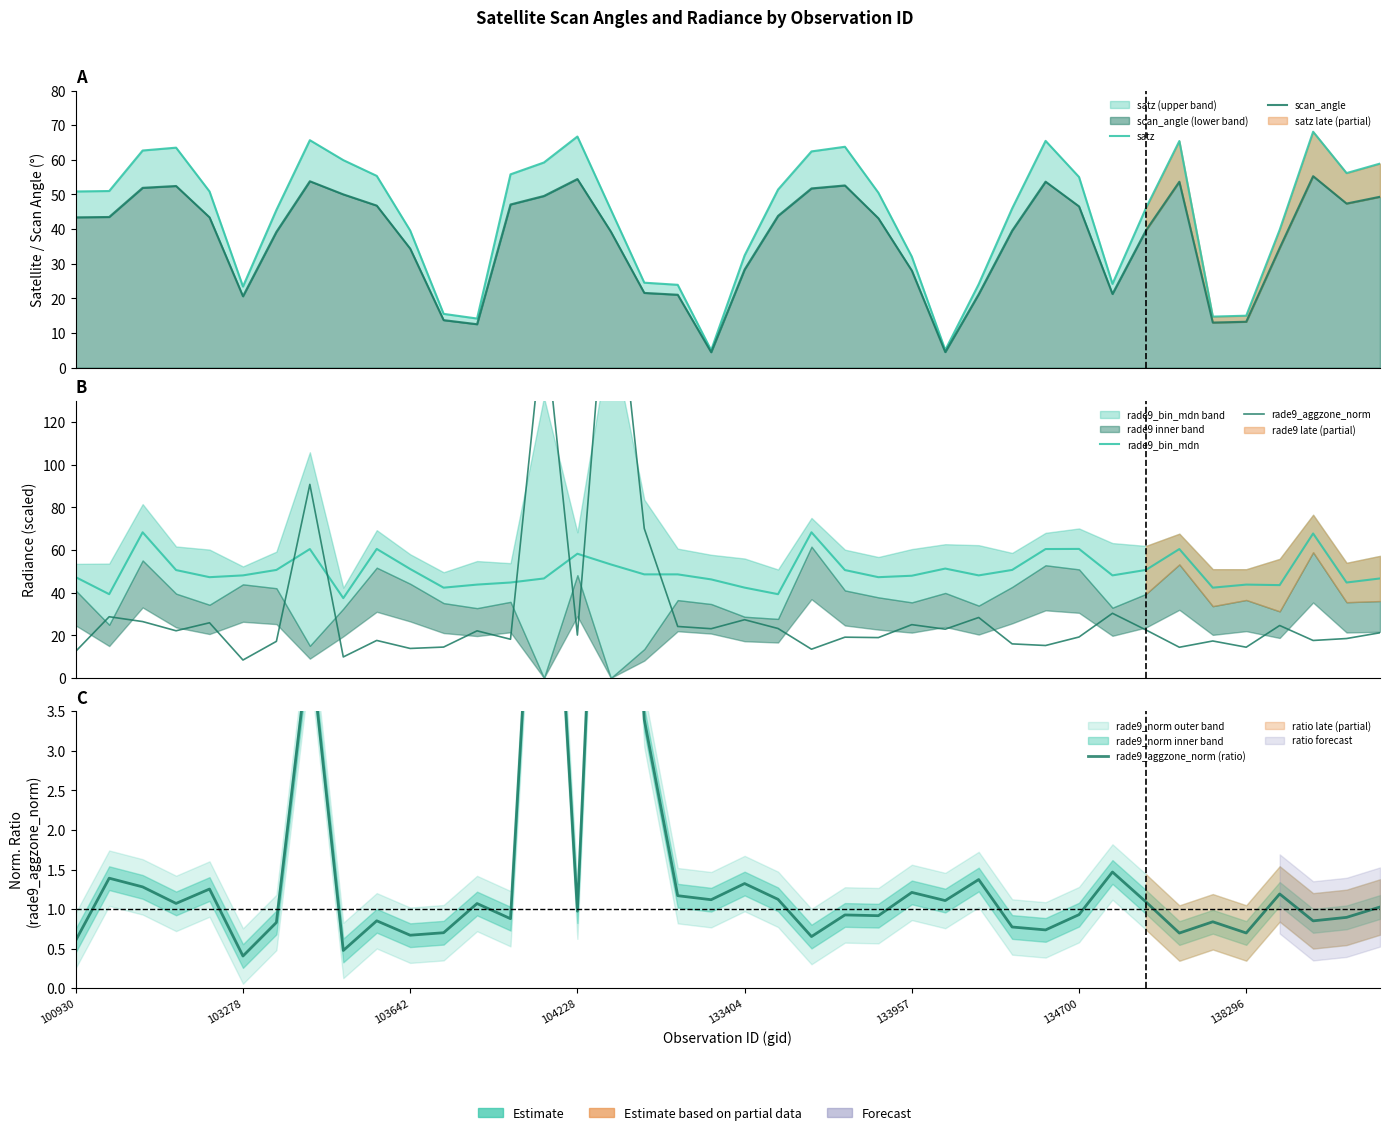

What is the difference between the rade9_aggzone_norm values at 13 and 10?

4.3